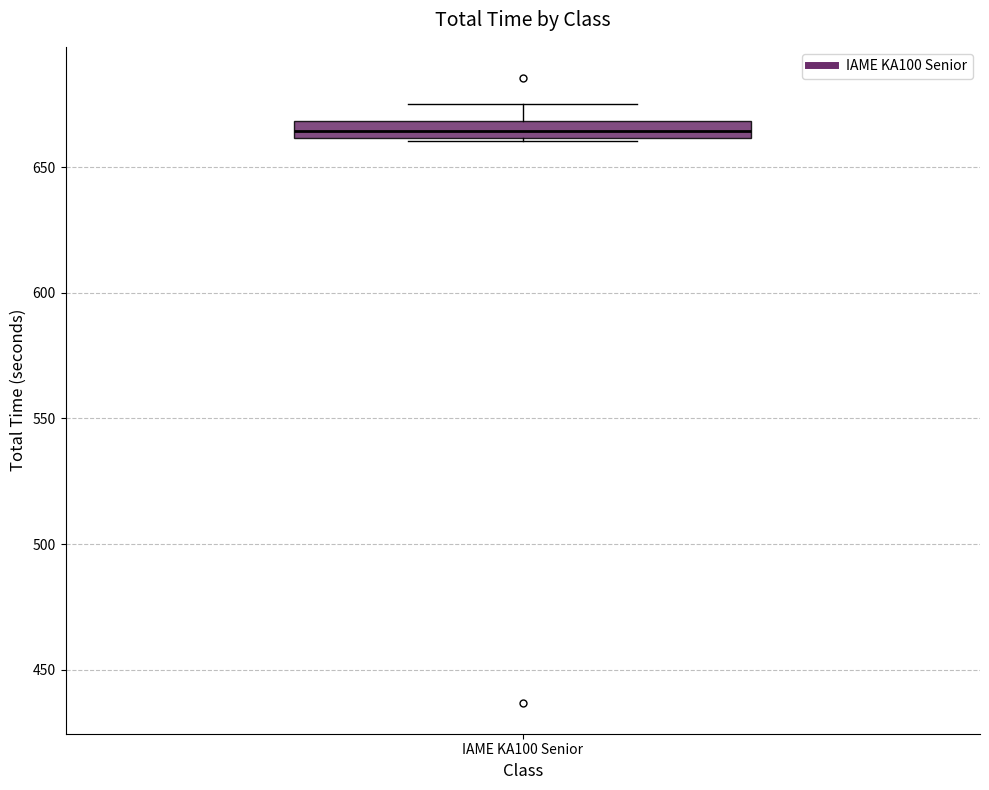

Where does the median line of the box for IAME KA100 Senior sit on the y-axis? The values are not printed on the chart, so give them approximately, as read against the axis.

665